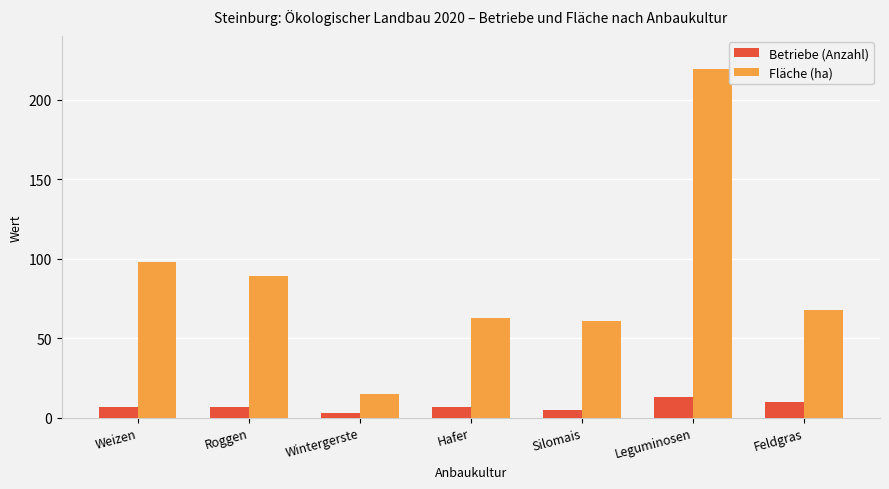

What is the average value of the Betriebe (Anzahl) series?

7